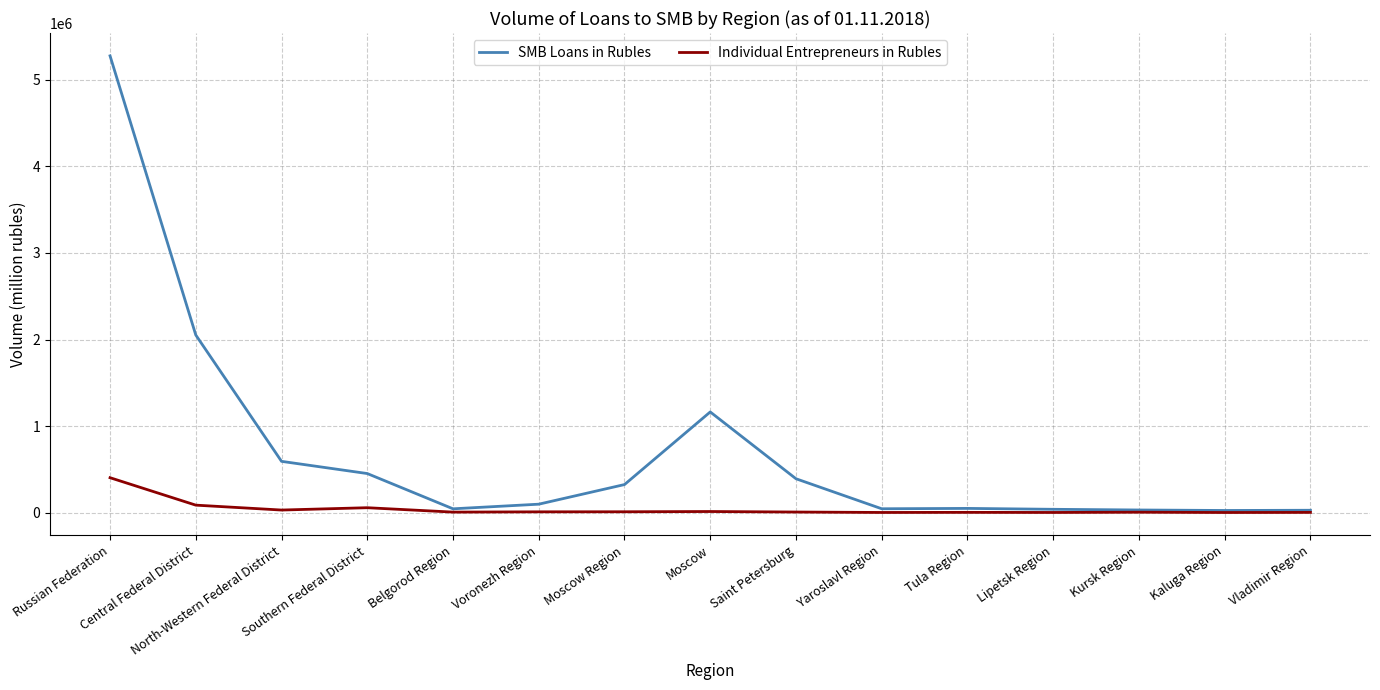

What are all the series names shown in the legend?

SMB Loans in Rubles, Individual Entrepreneurs in Rubles